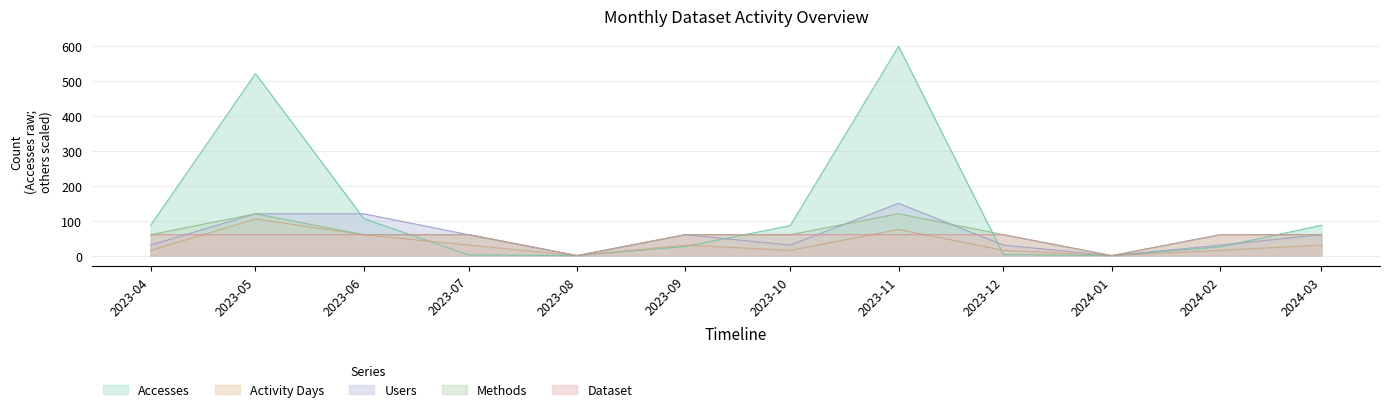

At which label is Activity Days closest to 52?

2023-06